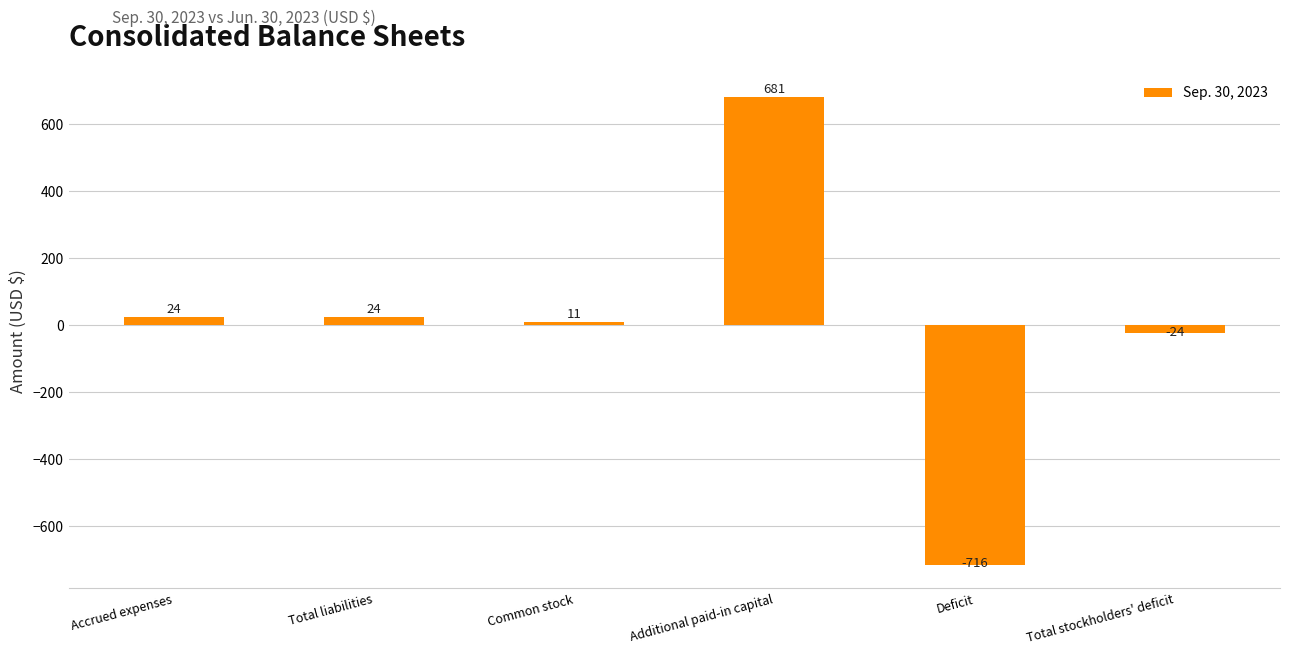

What is the difference between the maximum and second lowest values?

705